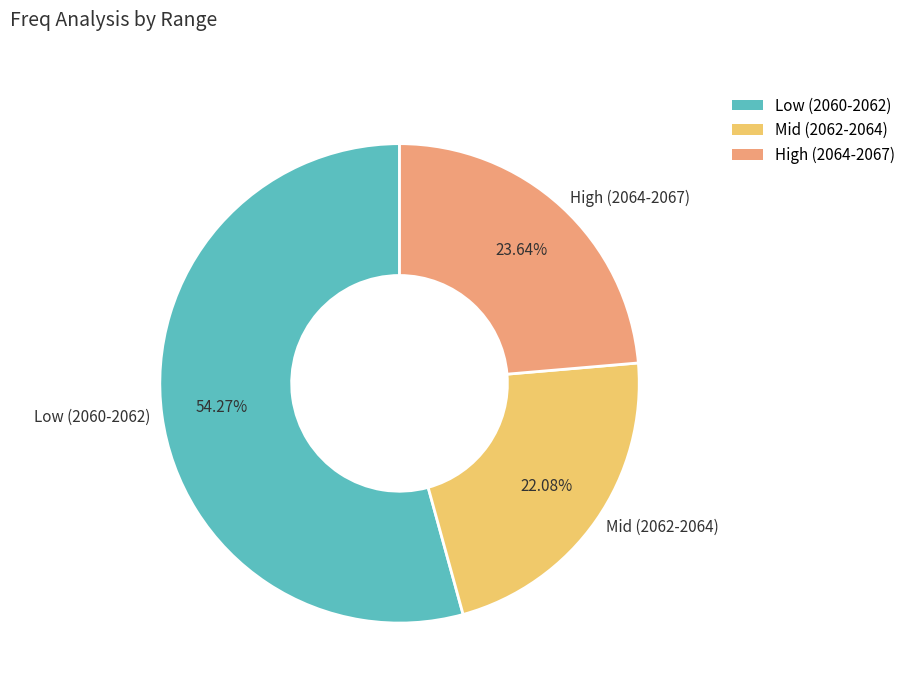

What is the ratio of the value at Low (2060-2062) to the value at High (2064-2067)?

2.3